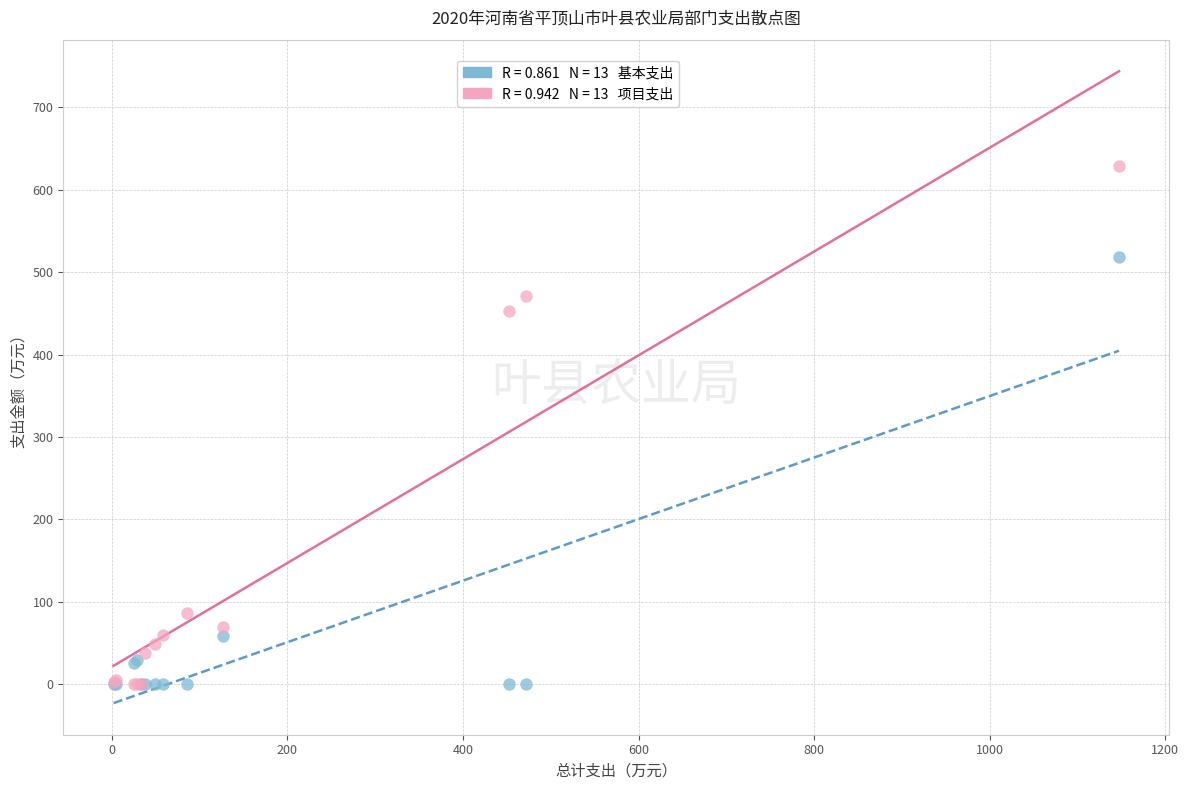

Across all series, what Y value is closest to 314?

452.3